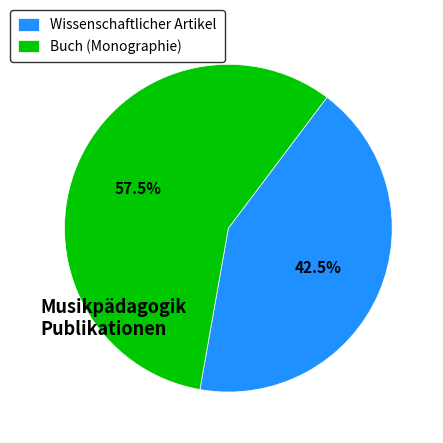

Rank the categories by value from highest to lowest.

Buch (Monographie), Wissenschaftlicher Artikel